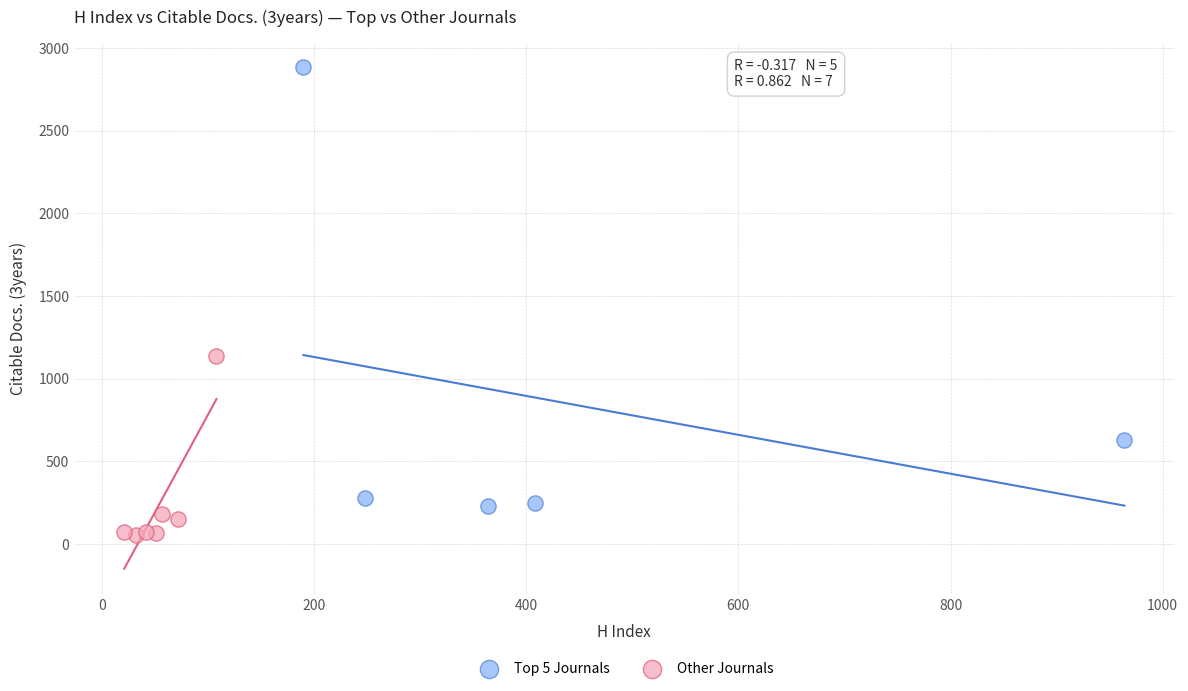

Which series contains the highest Y value?

Top 5 Journals